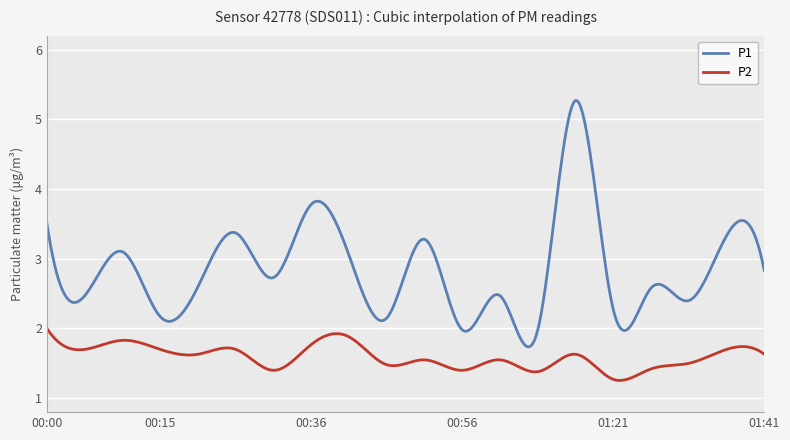

List the series in order of their overall mean, lowest first.

P2, P1